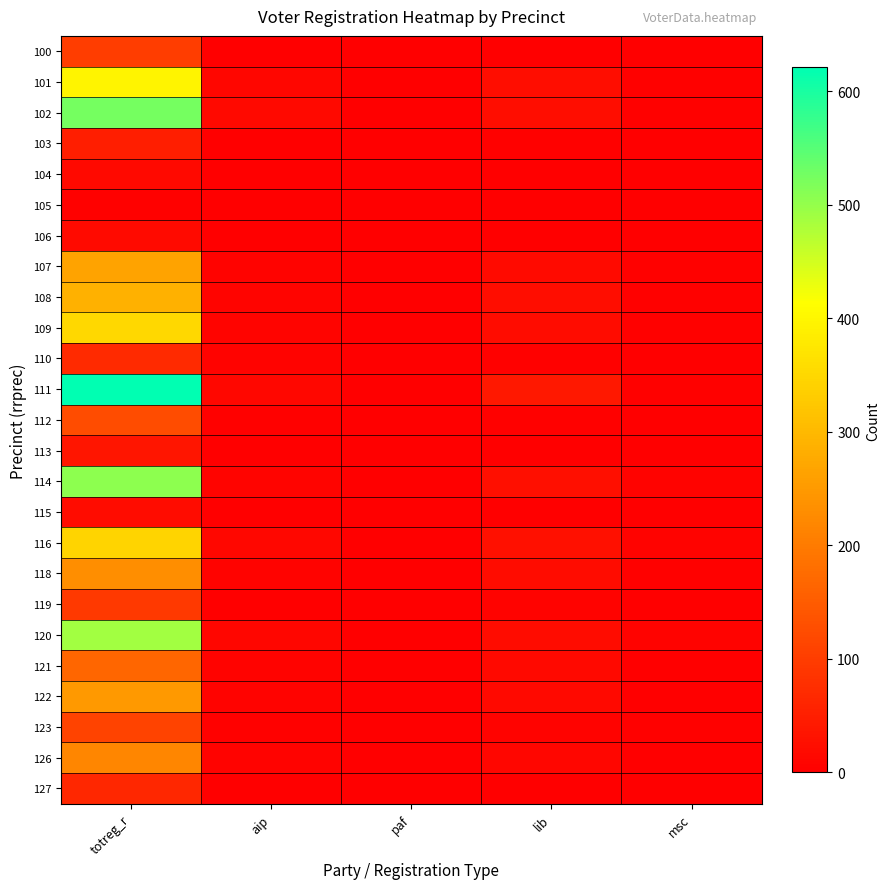

Between totreg_r and lib, which is larger?

totreg_r